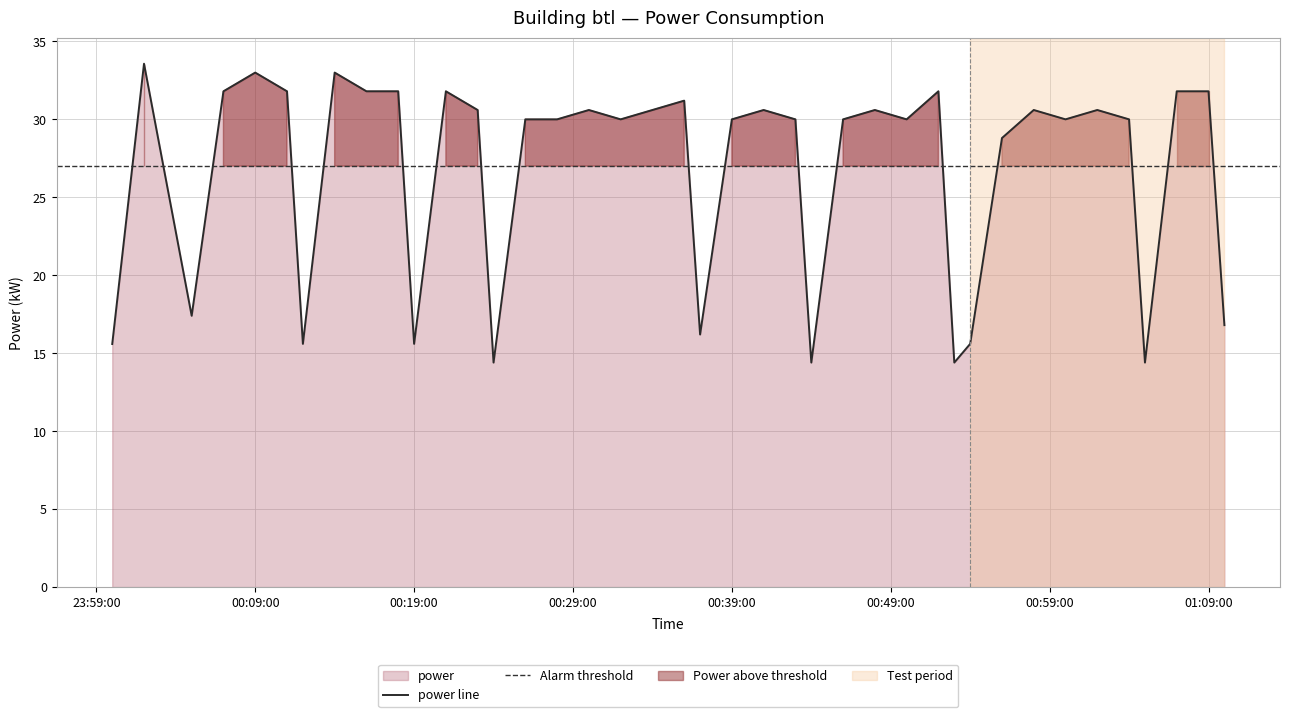

True or false: there are more than 2 points higher than both neighbors.

True